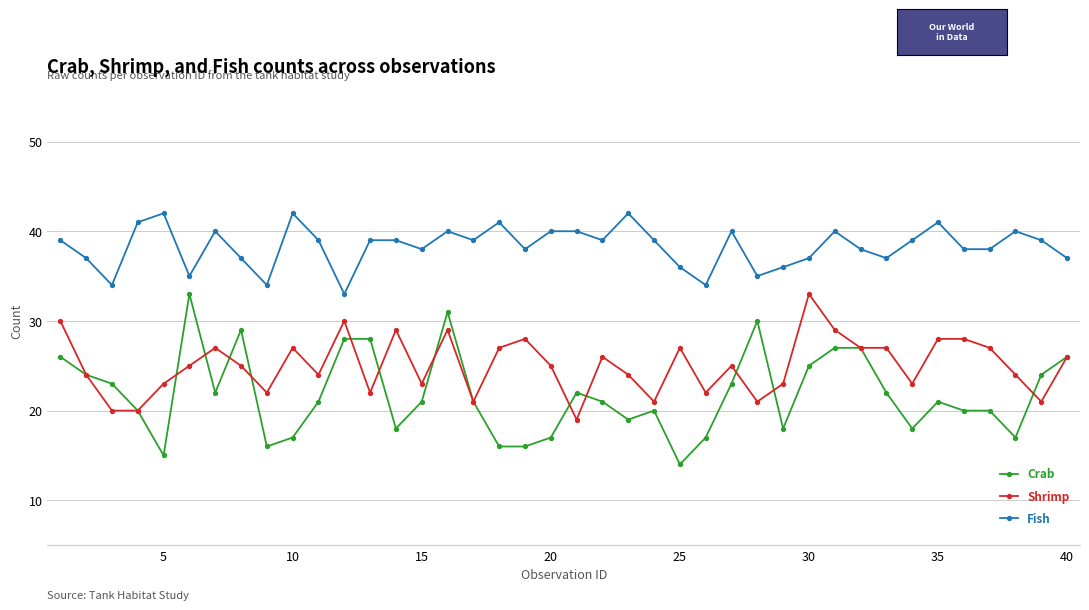

True or false: Fish and Crab cross at least once.

False